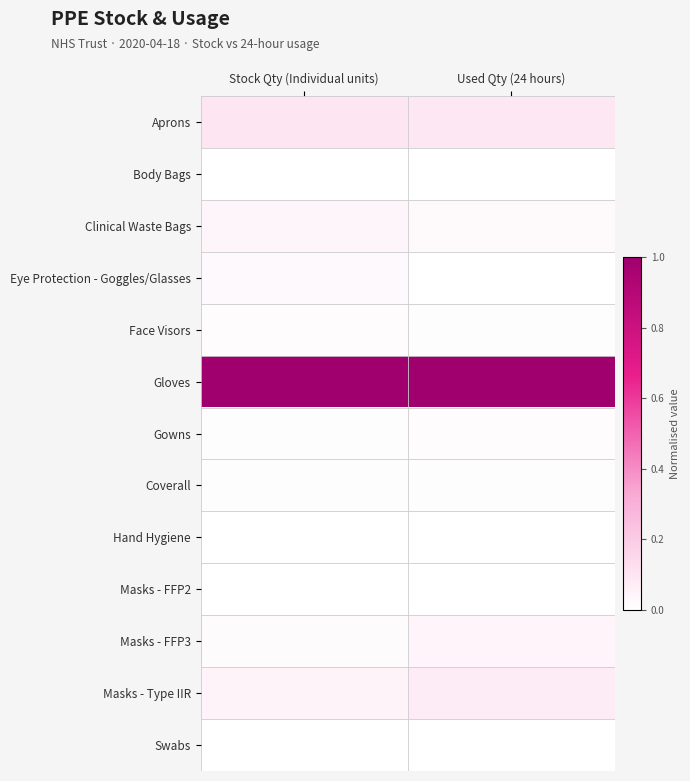

Reading left to right, what are all the values shown in this chart?

Aprons: Stock Qty (Individual units)=0.1	Used Qty (24 hours)=0.1
Body Bags: Stock Qty (Individual units)=0.0	Used Qty (24 hours)=0.0
Clinical Waste Bags: Stock Qty (Individual units)=0.0	Used Qty (24 hours)=0.0
Eye Protection - Goggles/Glasses: Stock Qty (Individual units)=0.0	Used Qty (24 hours)=0.0
Face Visors: Stock Qty (Individual units)=0.0	Used Qty (24 hours)=0.0
Gloves: Stock Qty (Individual units)=1.0	Used Qty (24 hours)=1.0
Gowns: Stock Qty (Individual units)=0.0	Used Qty (24 hours)=0.0
Coverall: Stock Qty (Individual units)=0.0	Used Qty (24 hours)=0.0
Hand Hygiene: Stock Qty (Individual units)=0.0	Used Qty (24 hours)=0.0
Masks - FFP2: Stock Qty (Individual units)=0.0	Used Qty (24 hours)=0.0
Masks - FFP3: Stock Qty (Individual units)=0.0	Used Qty (24 hours)=0.0
Masks - Type IIR: Stock Qty (Individual units)=0.0	Used Qty (24 hours)=0.1
Swabs: Stock Qty (Individual units)=0.0	Used Qty (24 hours)=0.0